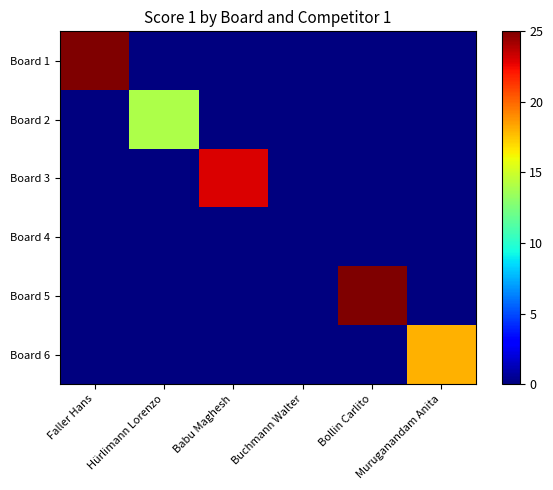

What is the greatest value displayed?

25